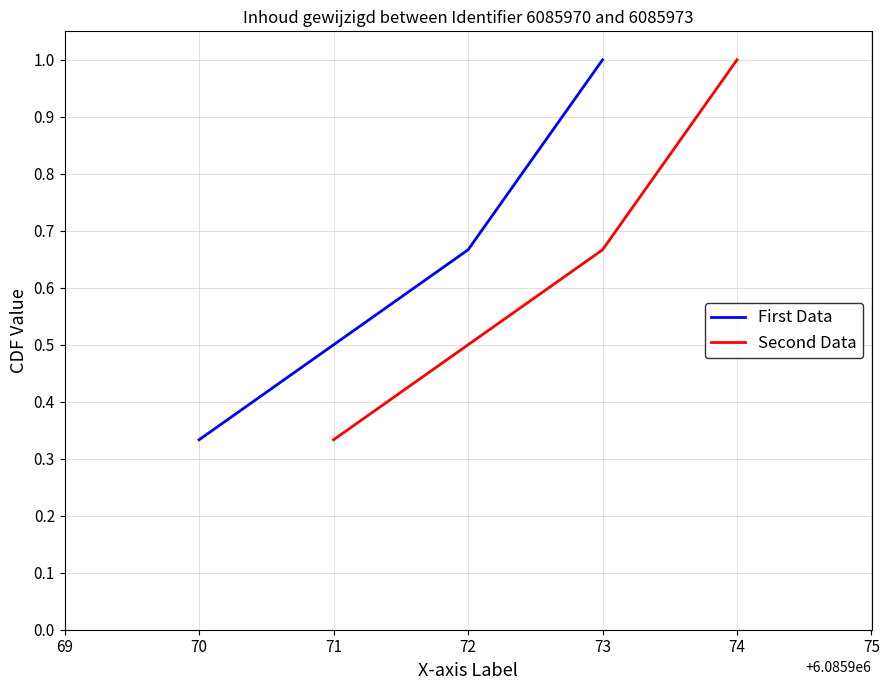

Which has a higher value, 71 or 70?

71